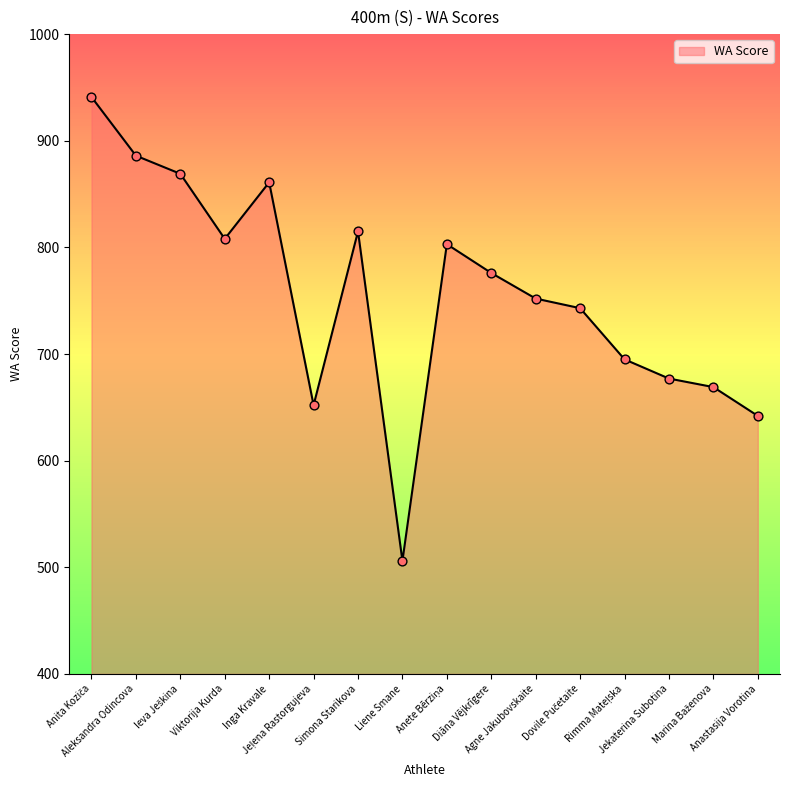

What is the maximum value shown in the chart?

941